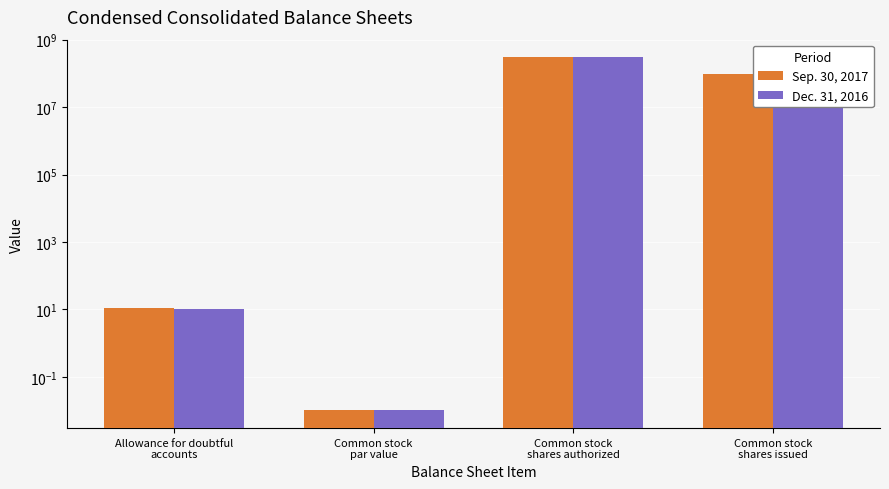

What is the average value of the Dec. 31, 2016 series?

98550002.5